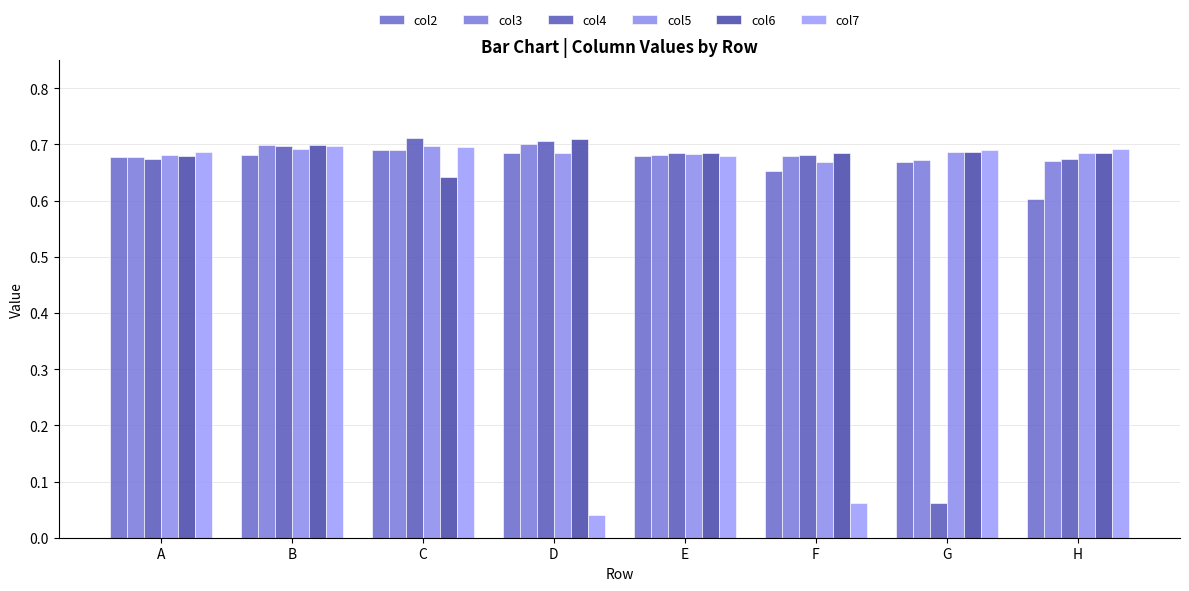

How many series are shown in this chart?

6